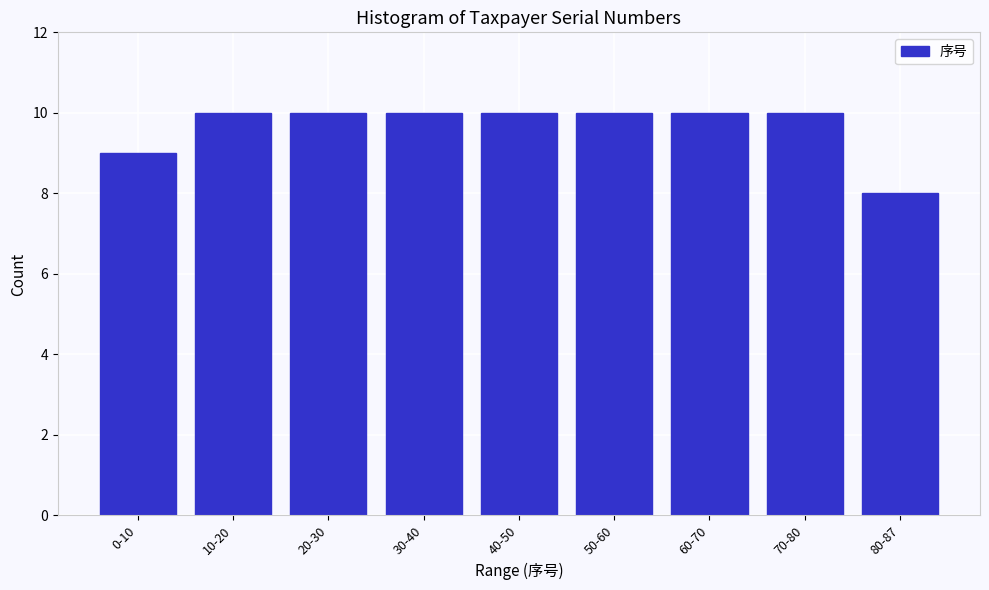

Reading left to right, list all the values displayed in this chart.

9	10	10	10	10	10	10	10	8